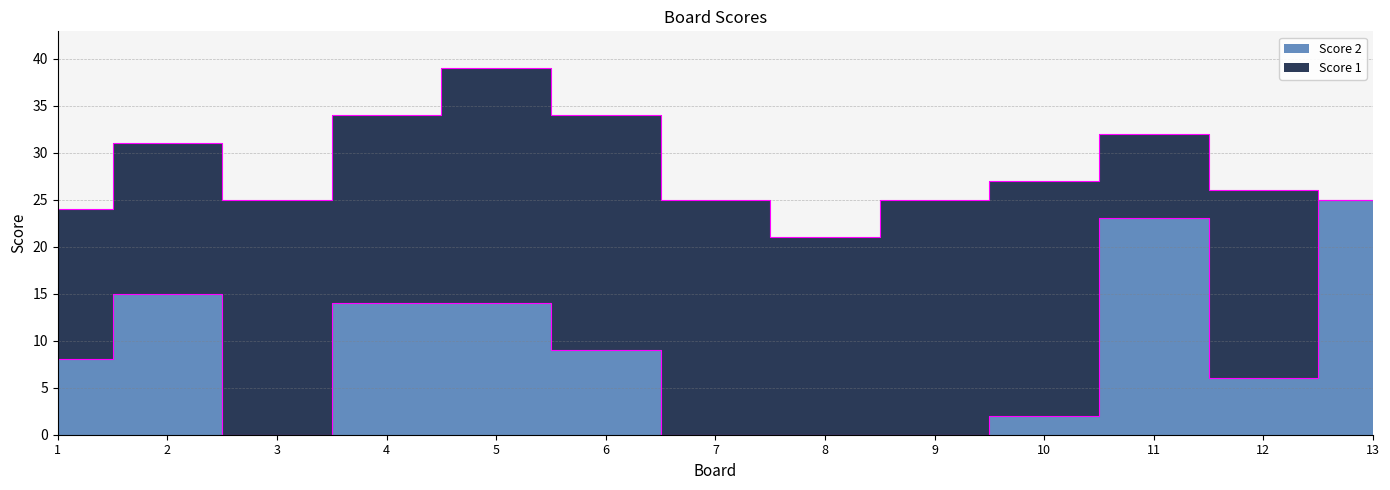

Read the value at 5.

14